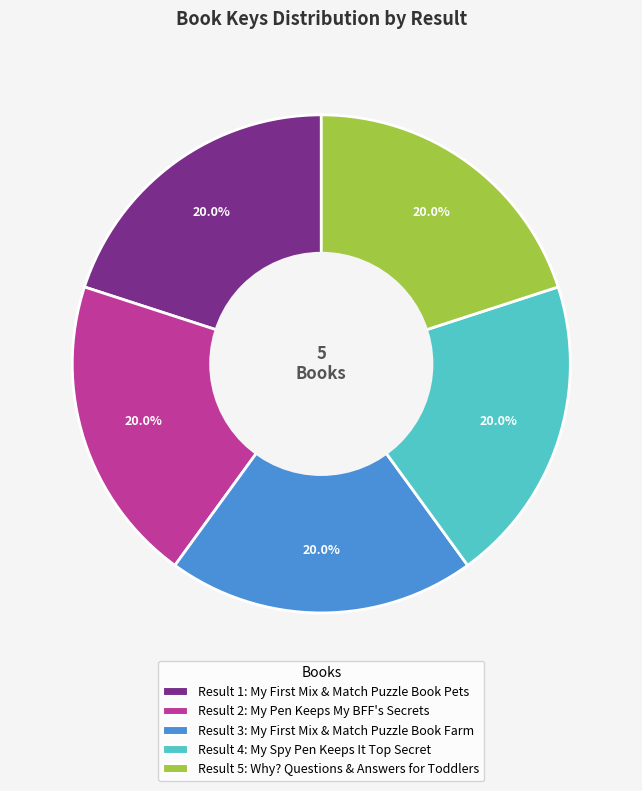

Count the number of slices in the pie.

5